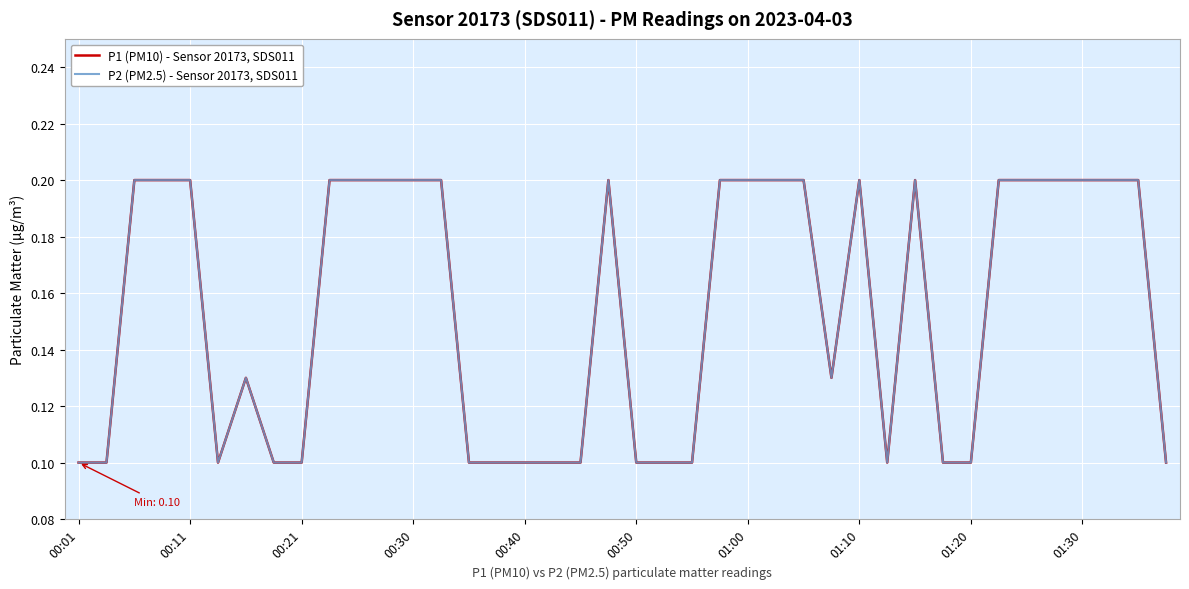

Where is P1 (PM10) - Sensor 20173, SDS011 nearest to the value 0?

00:01